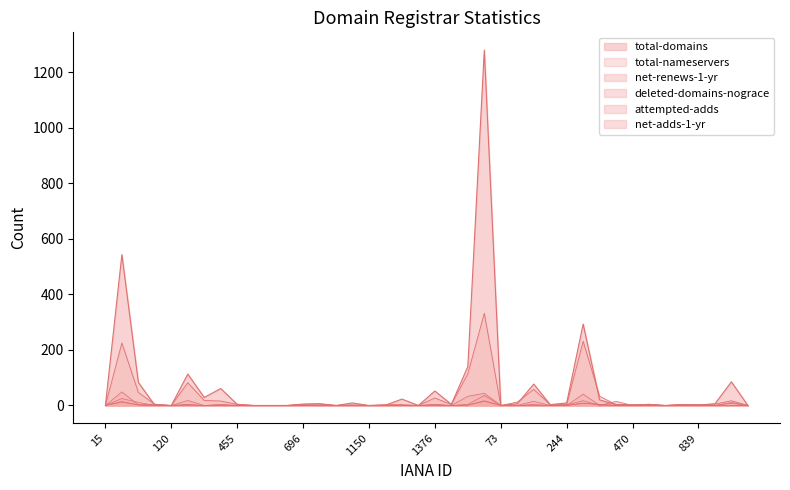

How many lines are shown in the chart?

6